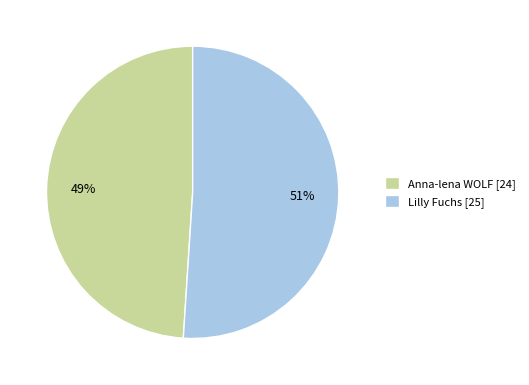

The Anna-lena WOLF slice represents 49% of the pie. True or false?

True